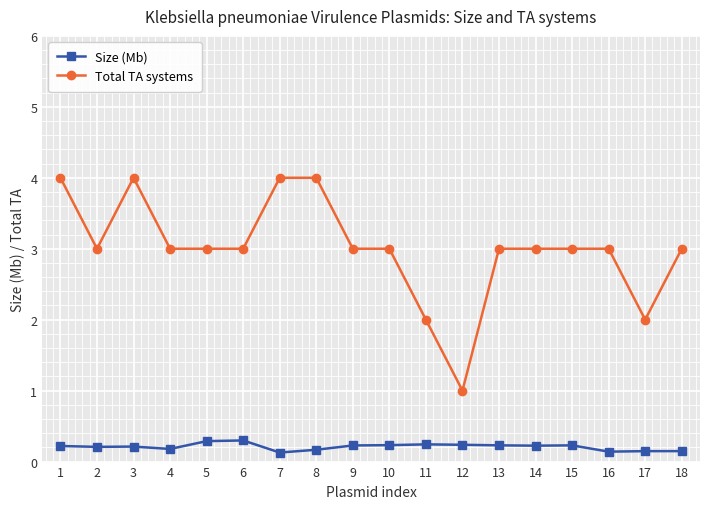

Rank the series by their average value, from highest to lowest.

Total TA systems, Size (Mb)